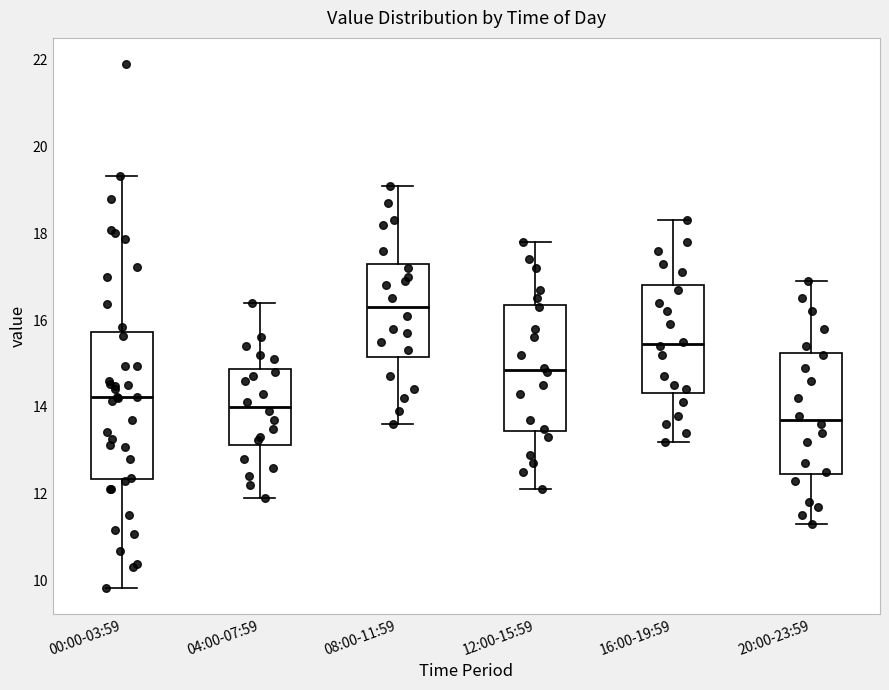

Reading left to right, read every box against the y-axis: the position of its median line, the range the box covers, and the ends of its whiskers. The values are not printed on the chart, so give them approximately, as read against the axis.

00:00-03:59: median 14.2, box 12.4 to 15.8, whiskers 9.8 to 19.4
04:00-07:59: median 14.0, box 13.2 to 14.8, whiskers 12.0 to 16.4
08:00-11:59: median 16.4, box 15.2 to 17.4, whiskers 13.6 to 19.2
12:00-15:59: median 14.8, box 13.4 to 16.4, whiskers 12.2 to 17.8
16:00-19:59: median 15.4, box 14.4 to 16.8, whiskers 13.2 to 18.4
20:00-23:59: median 13.8, box 12.4 to 15.2, whiskers 11.4 to 17.0